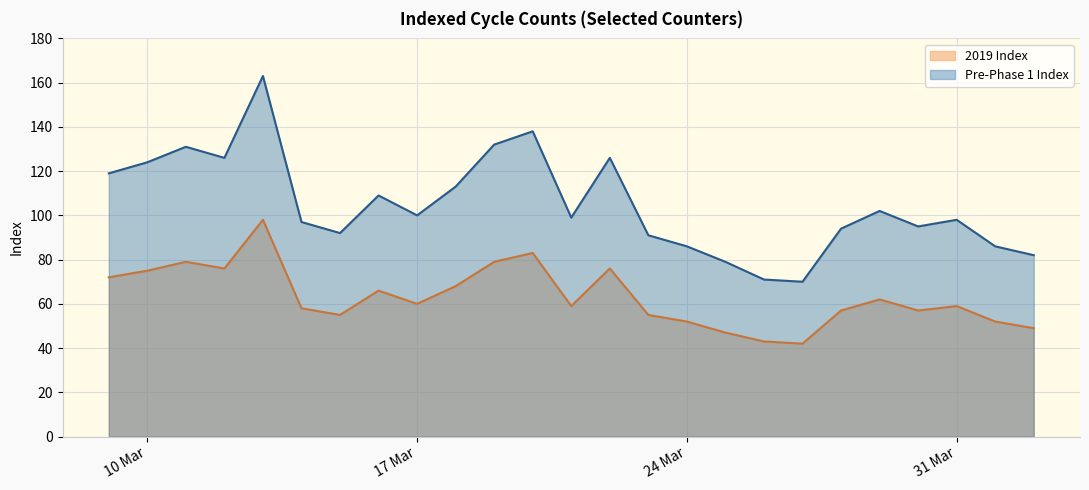

How many categories are shown in the chart?

25